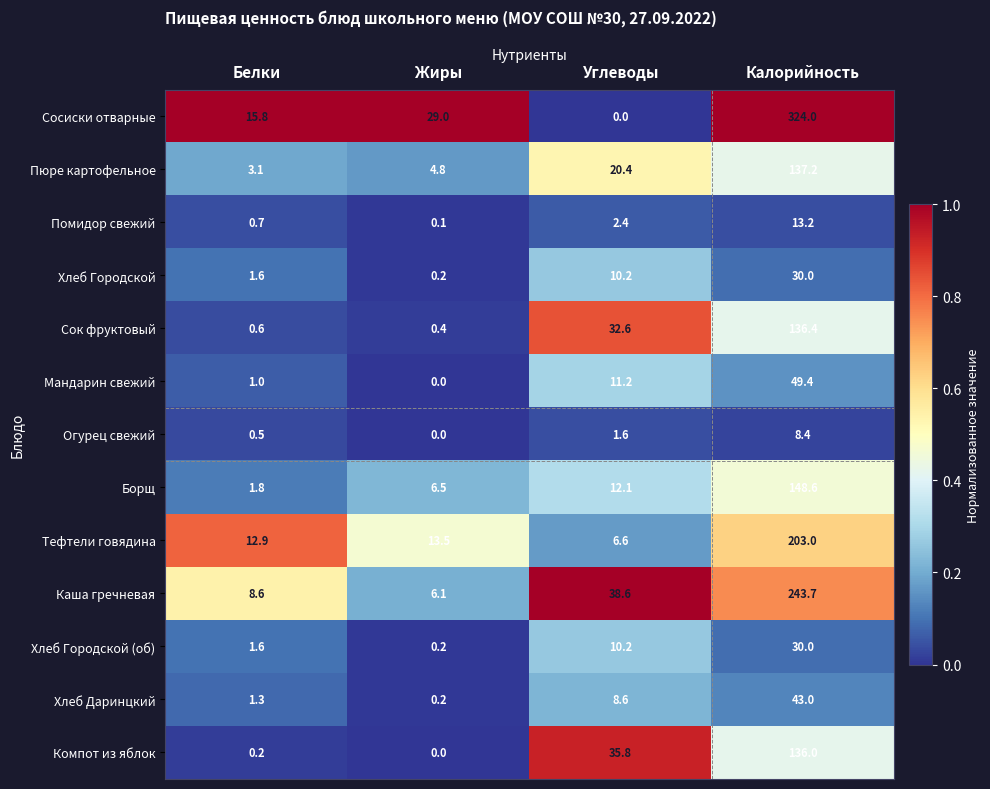

Which series changed the most between Жиры and Углеводы?

Компот из яблок